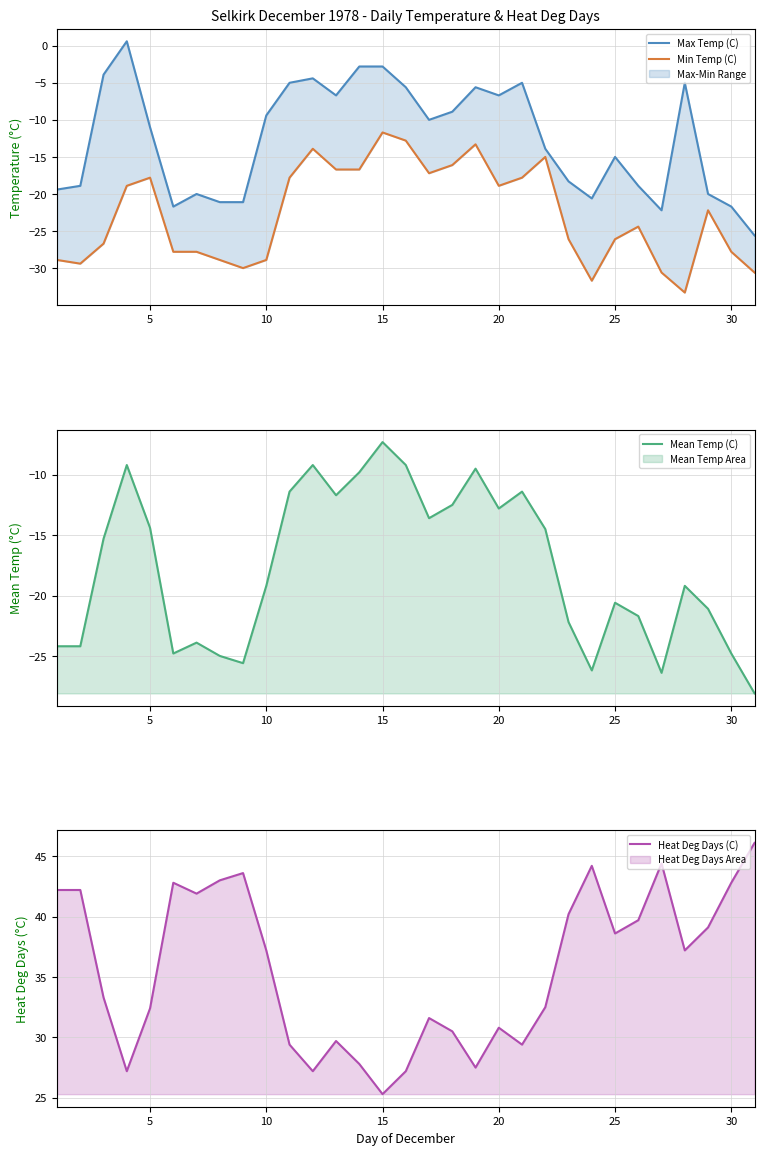

The Mean Temp (C) series shows -33.4 at 25. True or false?

False